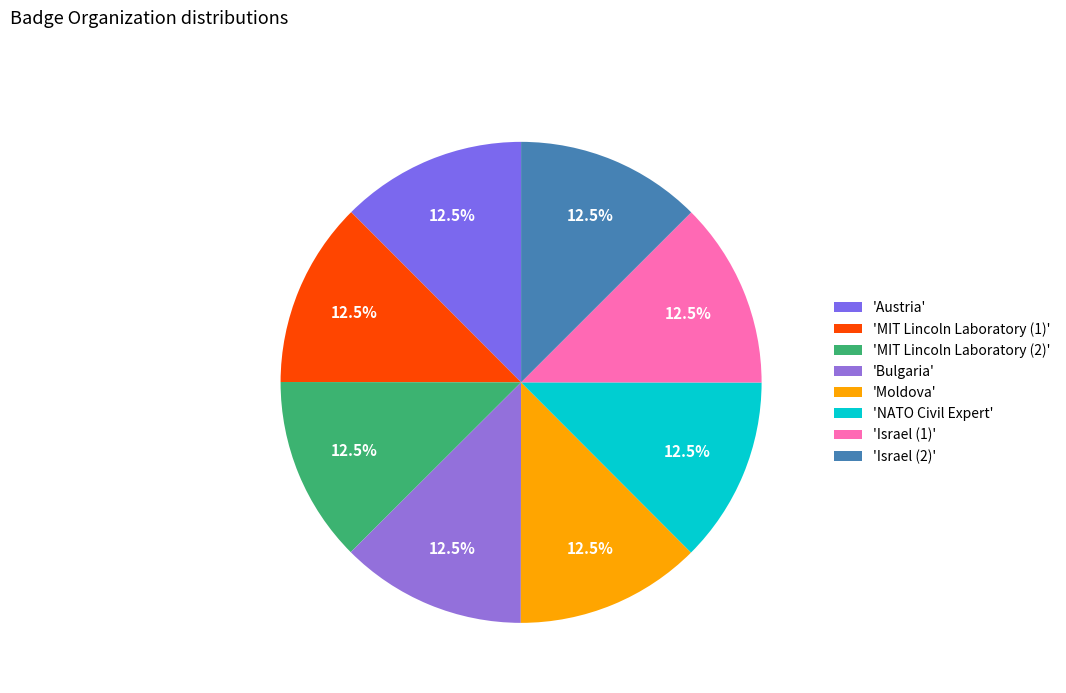

Which slice is the largest?

Israel (2)